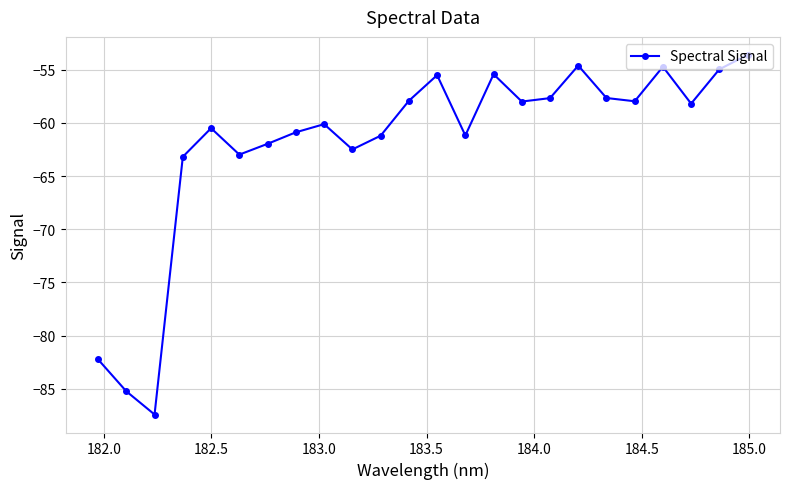

True or false: there are more than 1 points higher than both neighbors.

True